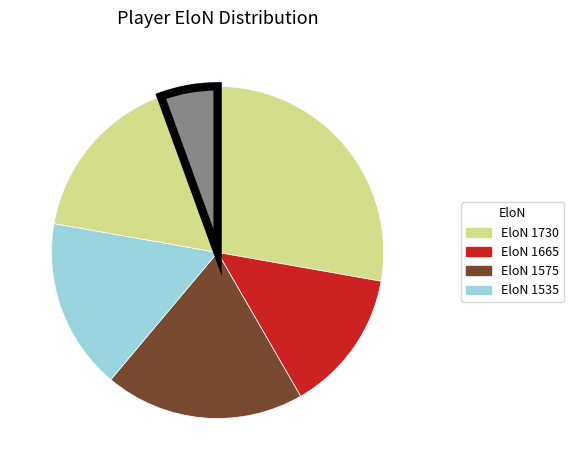

Count the number of slices in the pie.

6